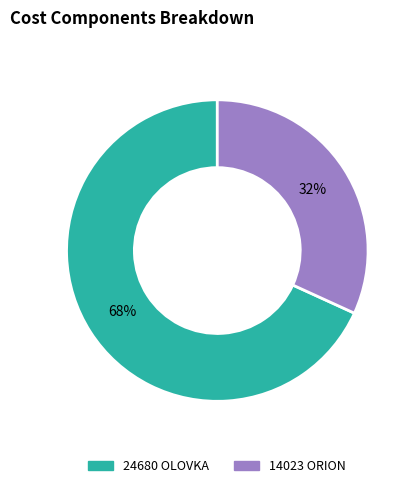

Is the sum of 24680 OLOVKA and 14023 ORION greater than half?

Yes